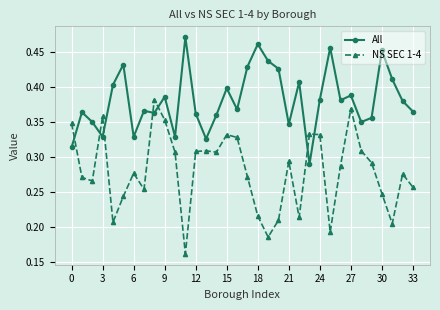

What is the sum of all NS SEC 1-4 values?

9.5